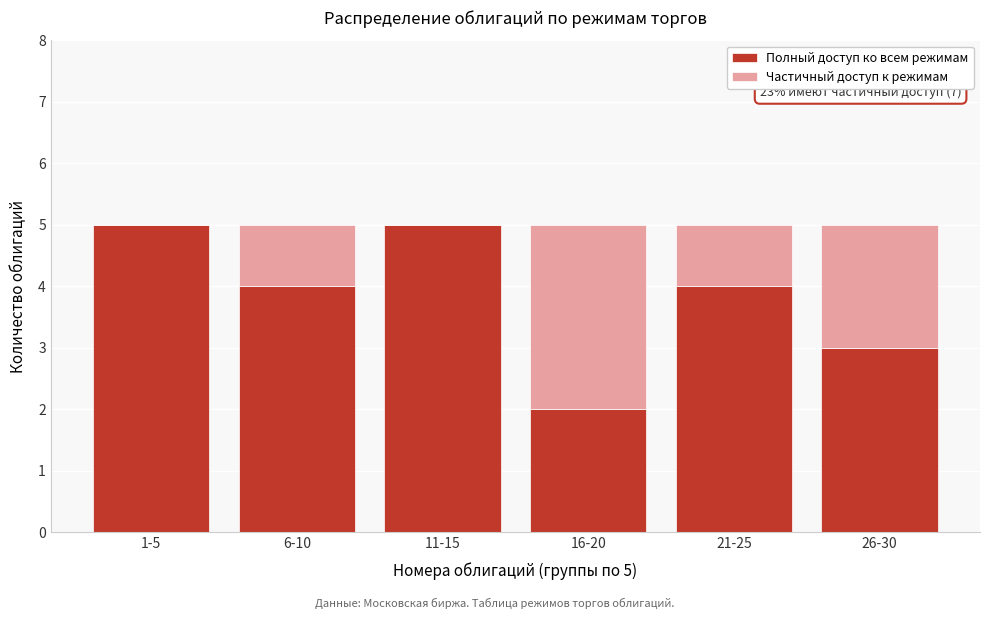

Reading left to right, what are the values for Полный доступ ко всем режимам?

1-5=5	6-10=4	11-15=5	16-20=2	21-25=4	26-30=3